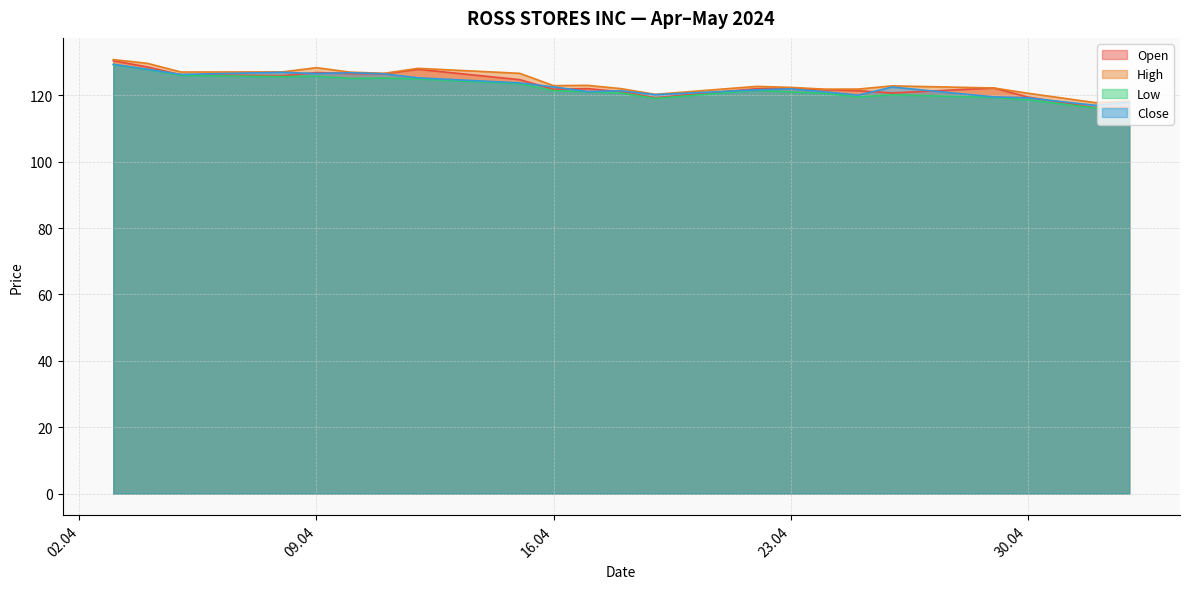

In Low, how many points are higher than both neighbors (excluding endpoints)?

4